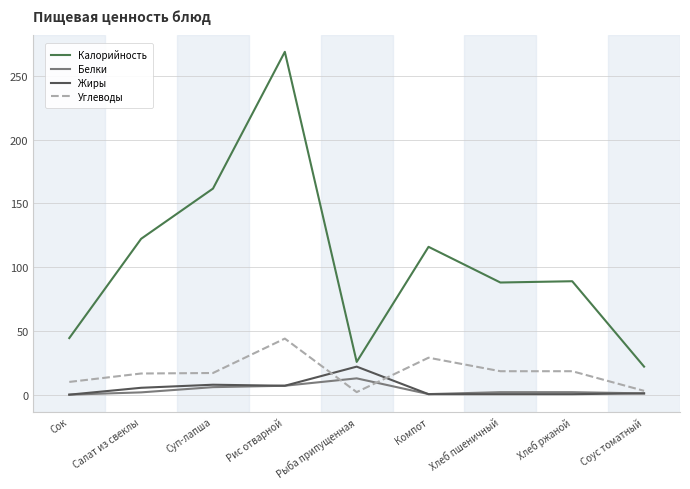

List the series in order of their peak value, highest first.

Калорийность, Углеводы, Жиры, Белки